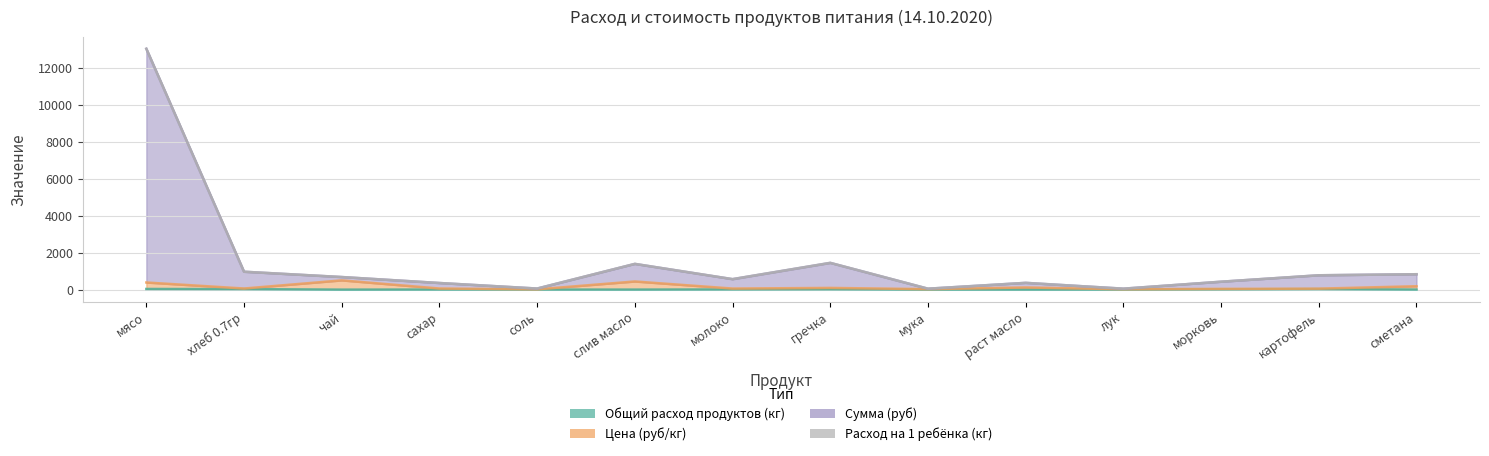

What is the total value across all series at мясо?

13443.4